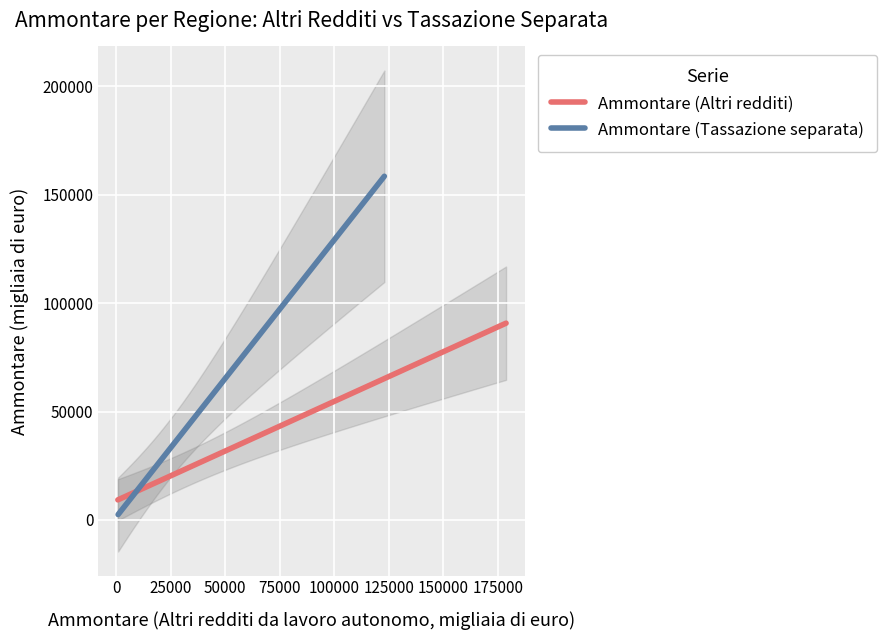

What is the approximate value of Ammontare (Tassazione separata) at Valle d'Aosta?

1761